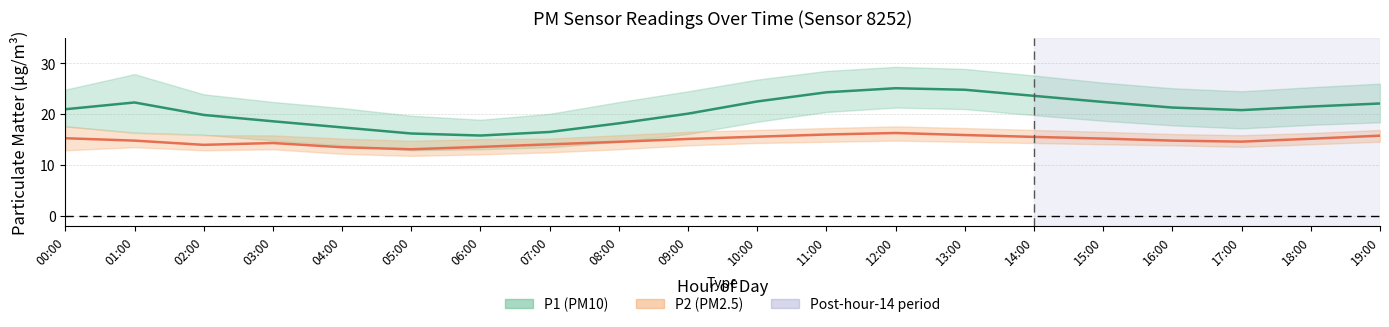

Is this an area chart (filled region under the line)?

No